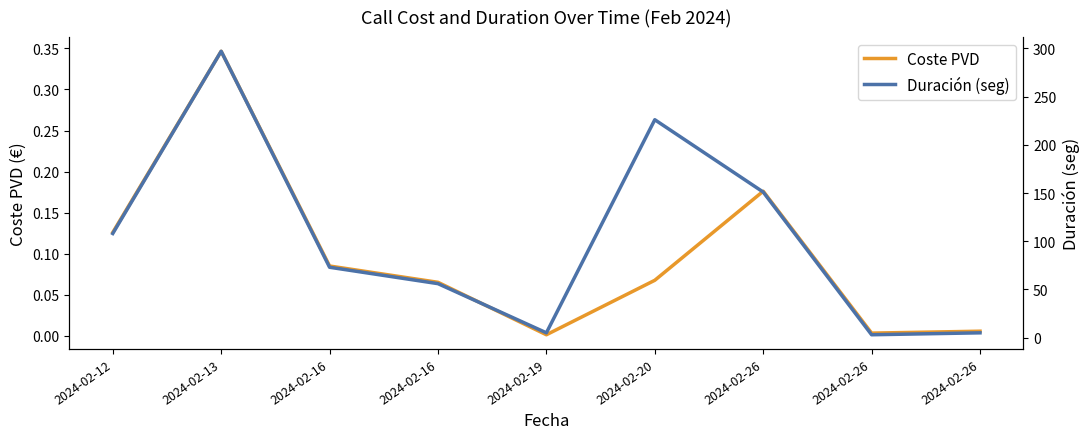

What is the difference between the maximum and second lowest values in the Duración (seg) series?

292.0